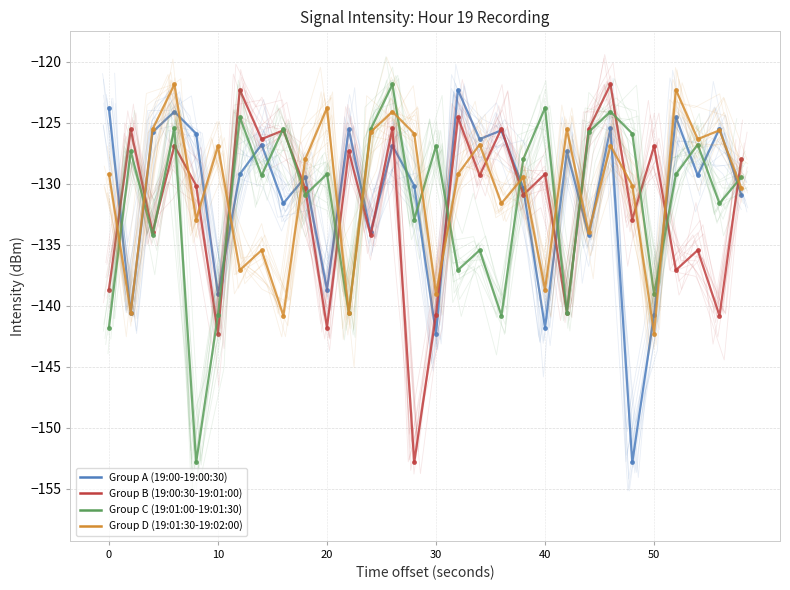

After their last crossing, which series has the higher values: Group B (19:00:30-19:01:00) or Group A (19:00-19:00:30)?

Group B (19:00:30-19:01:00)